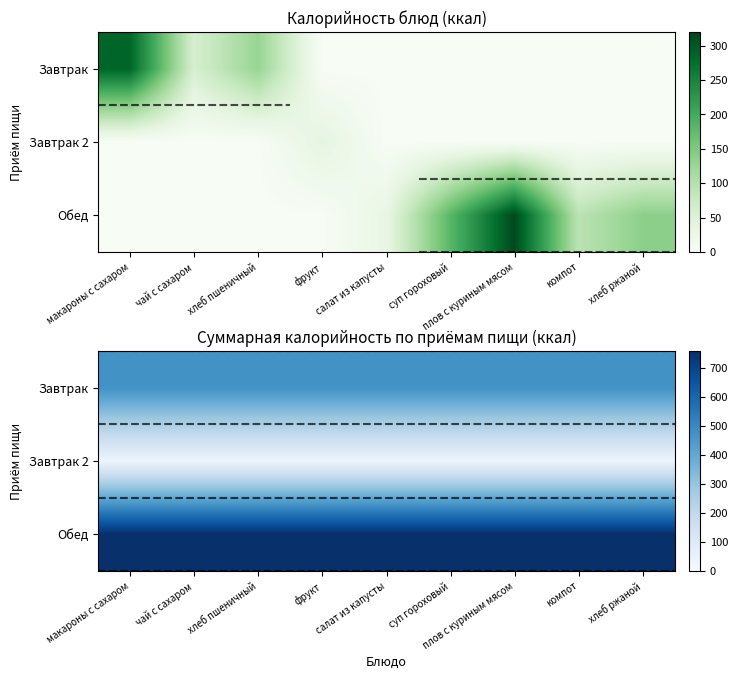

What is the greatest value displayed?

757.3